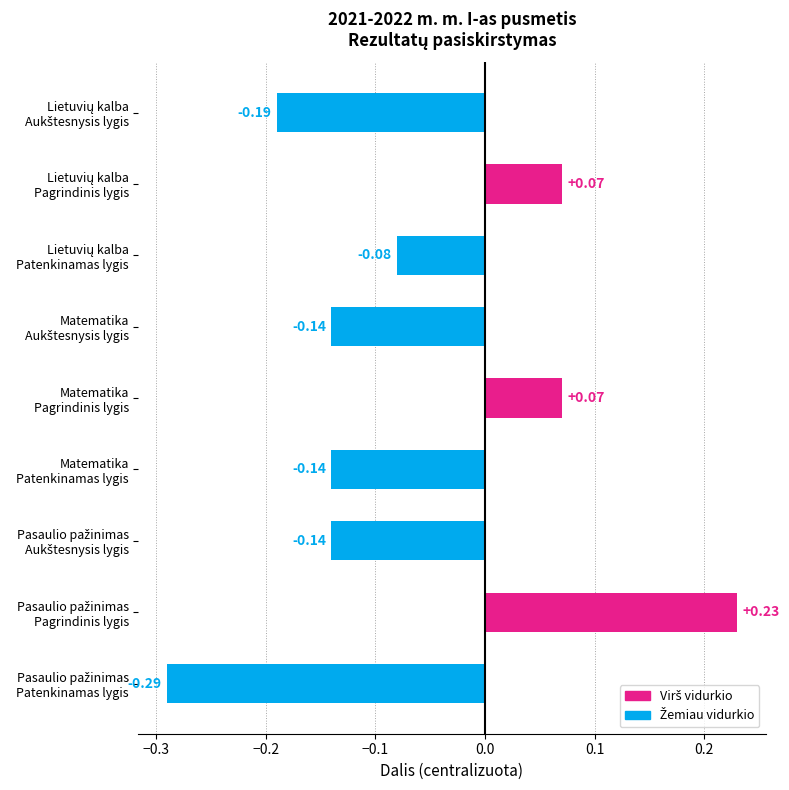

What is the difference between the maximum and second lowest values?

0.4